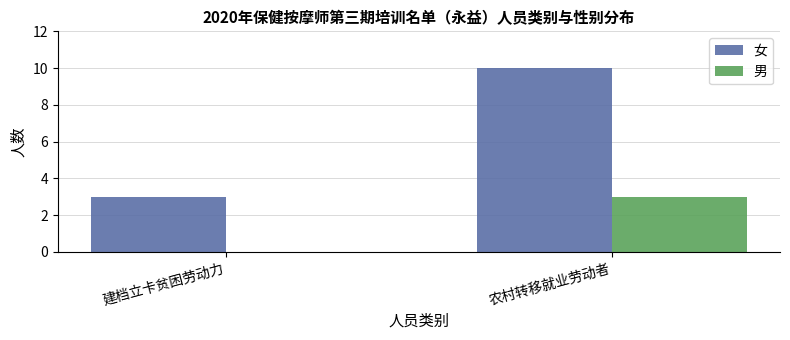

Reading right to left, list all the values displayed in this chart.

女: 10	3
男: 3	0